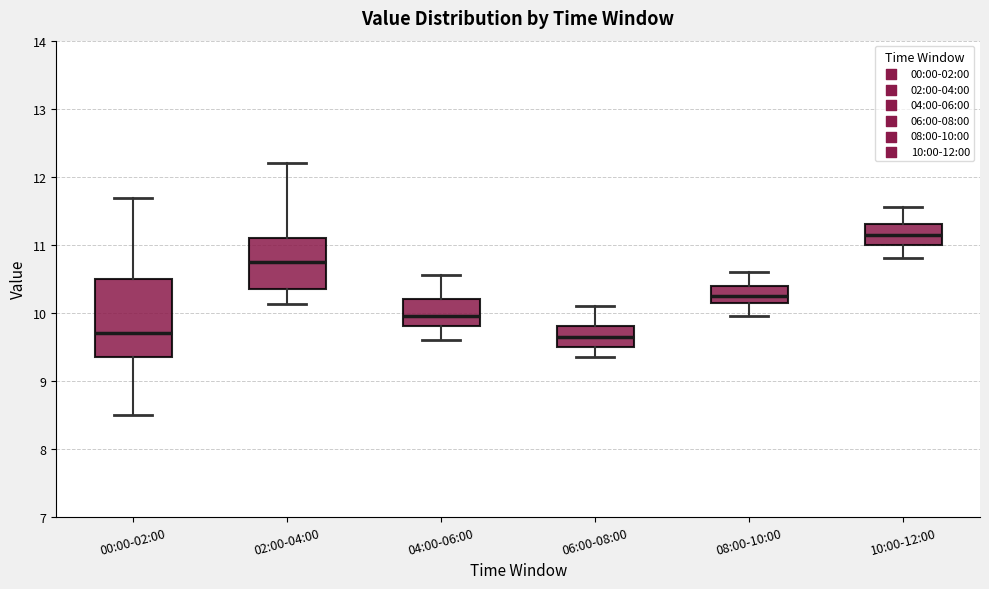

Reading left to right, read every box against the y-axis: the position of its median line, the range the box covers, and the ends of its whiskers. The values are not printed on the chart, so give them approximately, as read against the axis.

00:00-02:00: median 9.7, box 9.4 to 10.5, whiskers 8.5 to 11.7
02:00-04:00: median 10.8, box 10.4 to 11.1, whiskers 10.1 to 12.2
04:00-06:00: median 10.0, box 9.8 to 10.2, whiskers 9.6 to 10.6
06:00-08:00: median 9.7, box 9.5 to 9.8, whiskers 9.4 to 10.1
08:00-10:00: median 10.3, box 10.2 to 10.4, whiskers 10.0 to 10.6
10:00-12:00: median 11.2, box 11.0 to 11.3, whiskers 10.8 to 11.6